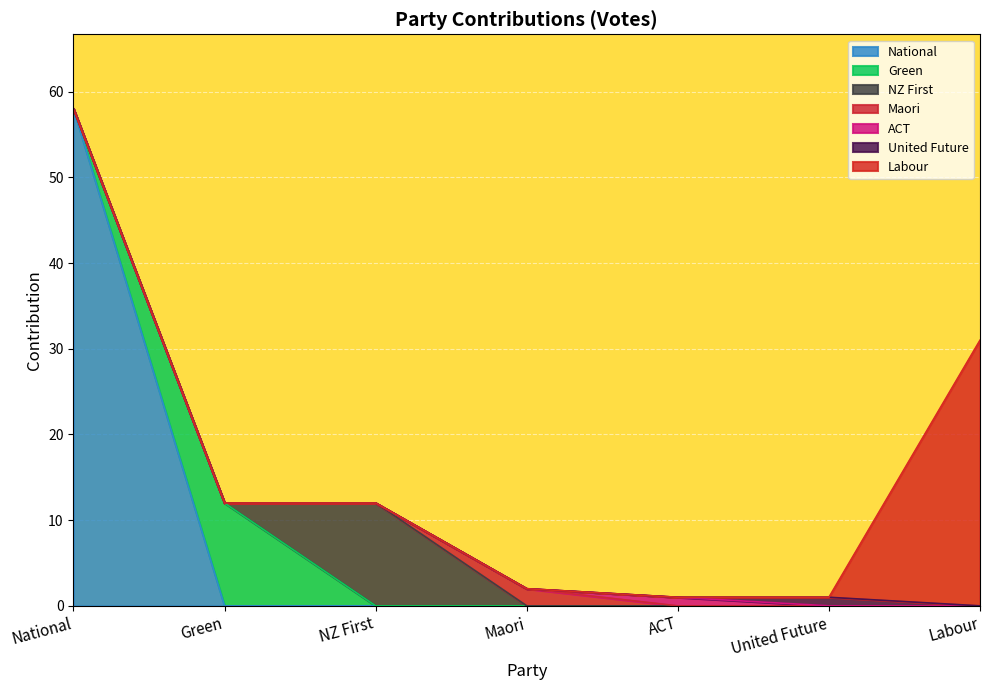

Count the Maori values in the range 0 to 1.

6